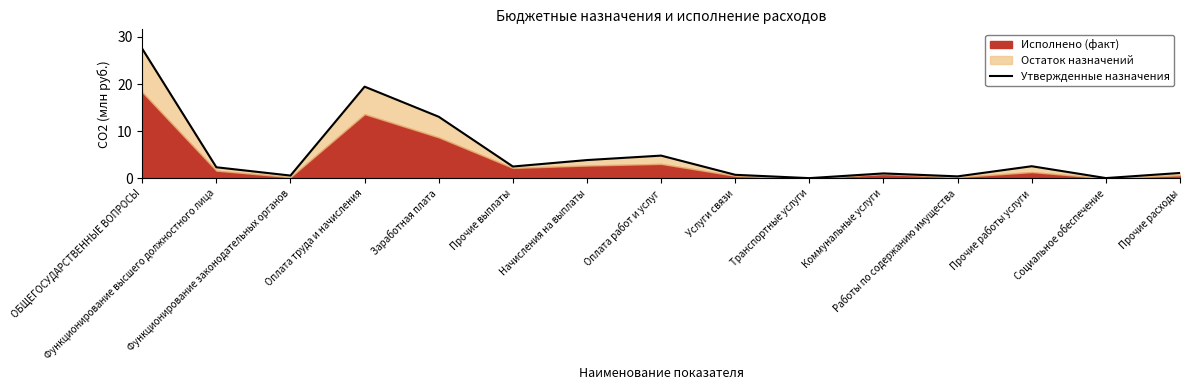

What is the change in value from ОБЩЕГОСУДАРСТВЕННЫЕ ВОПРОСЫ to Начисления на выплаты?

-23.6